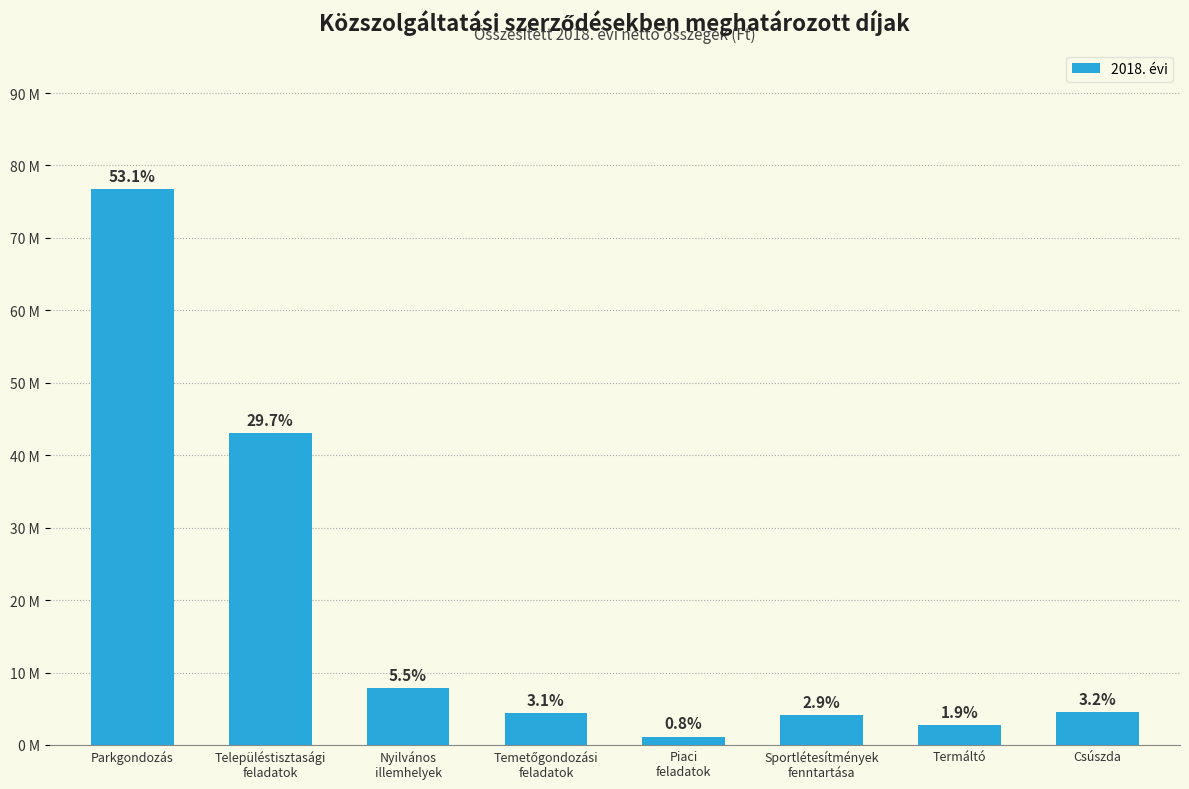

What is the sum of the values at Termáltó and Parkgondozás?

79501939